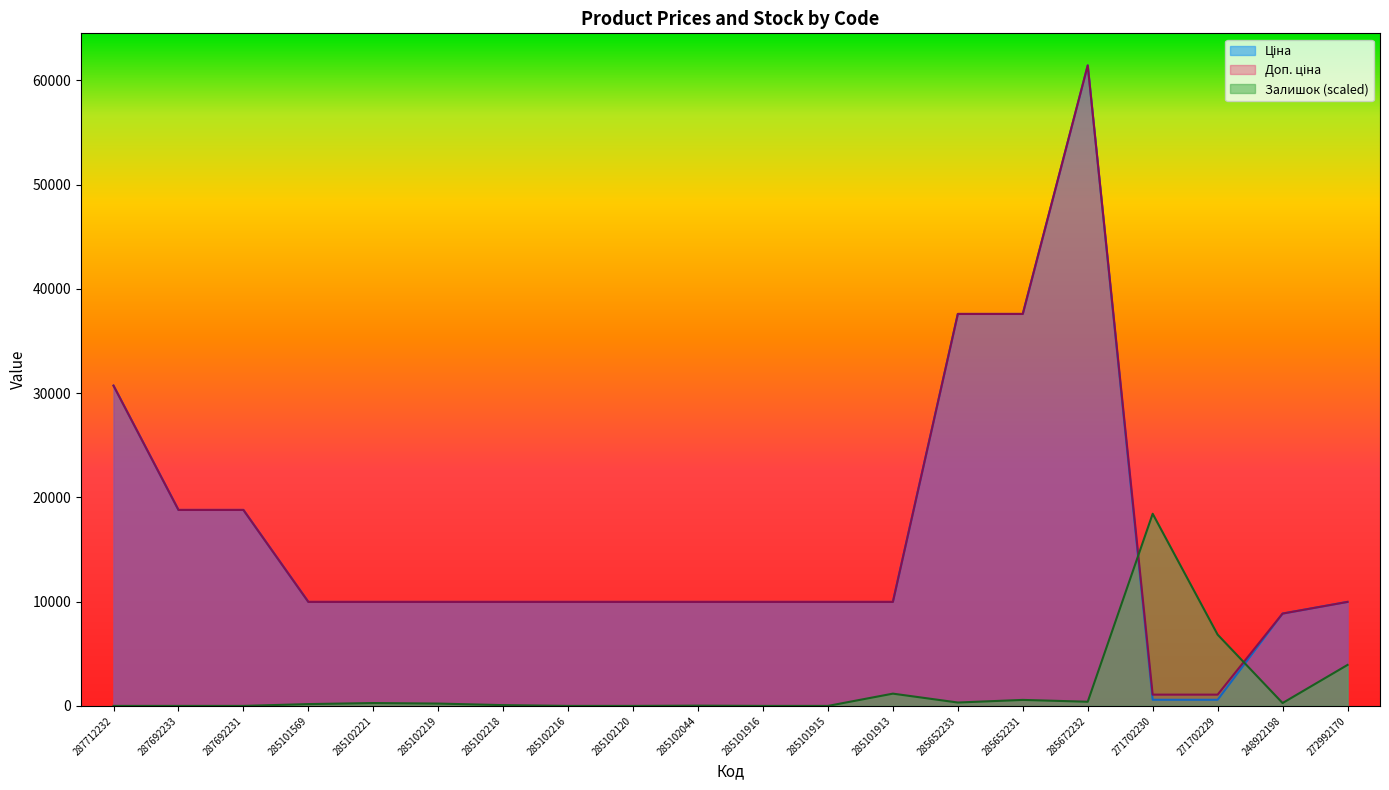

Which category has the lowest value across all series?

287712232